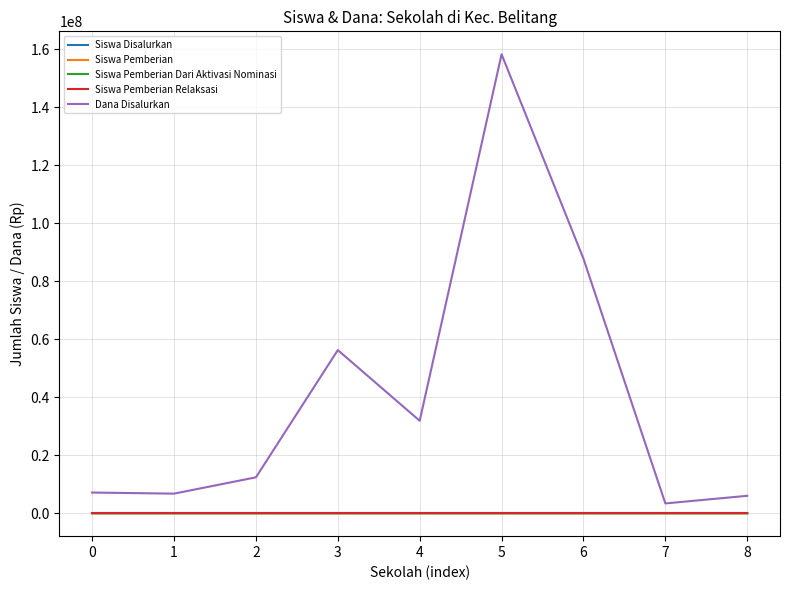

The value of Dana Disalurkan at 2 is 4375497. True or false?

False